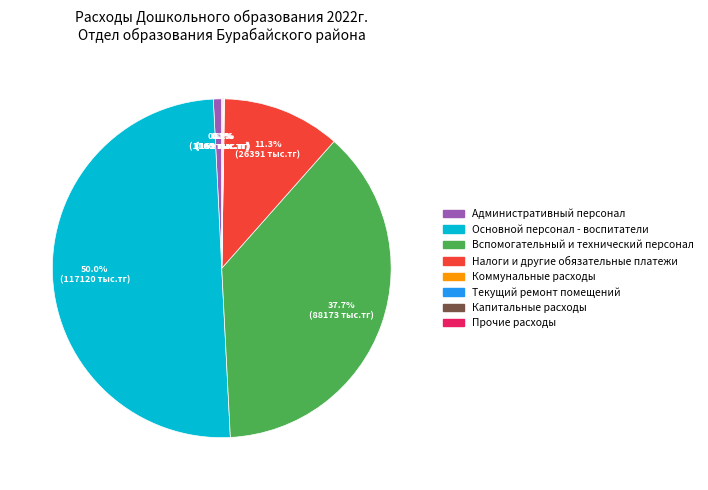

Which slice is the largest?

Основной персонал - воспитатели